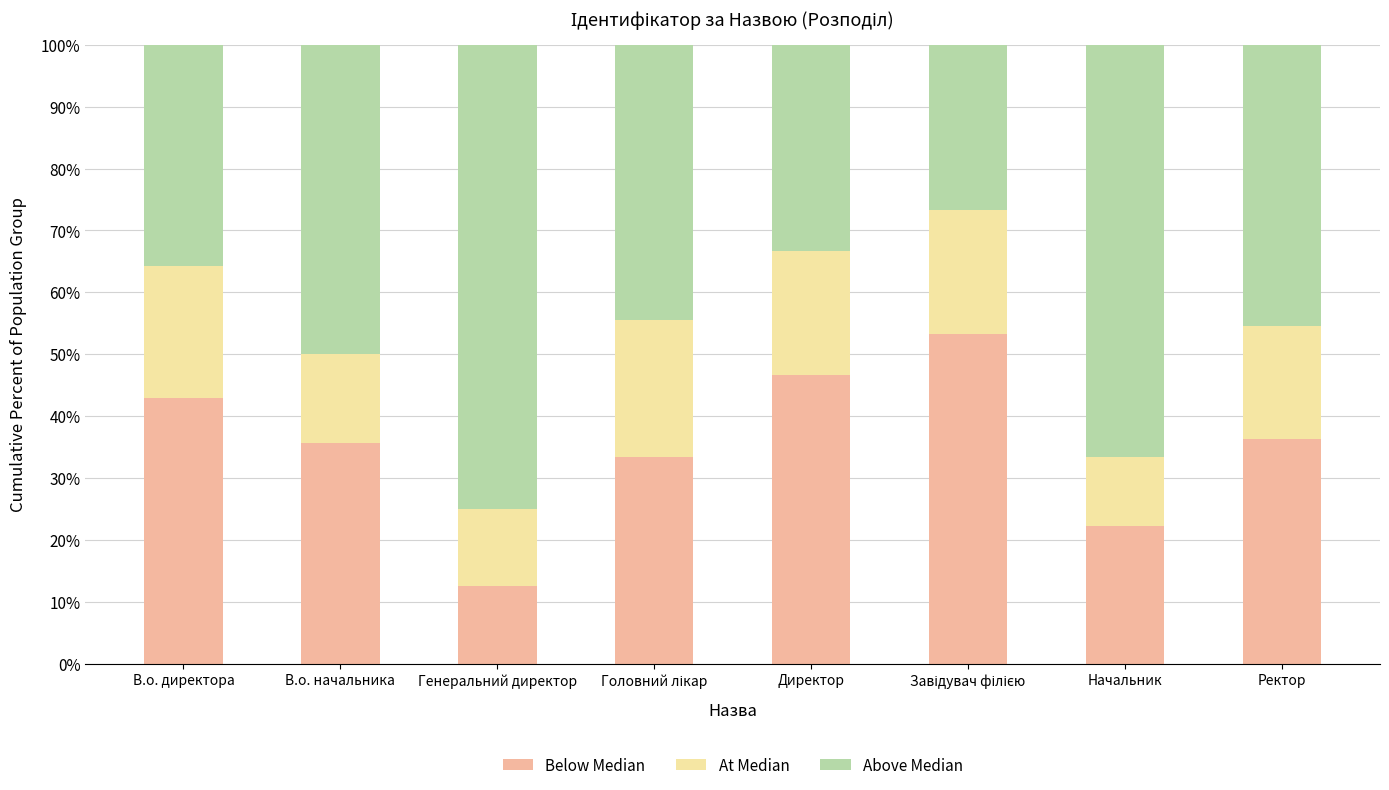

What is the sum of all Below Median values?

283.0